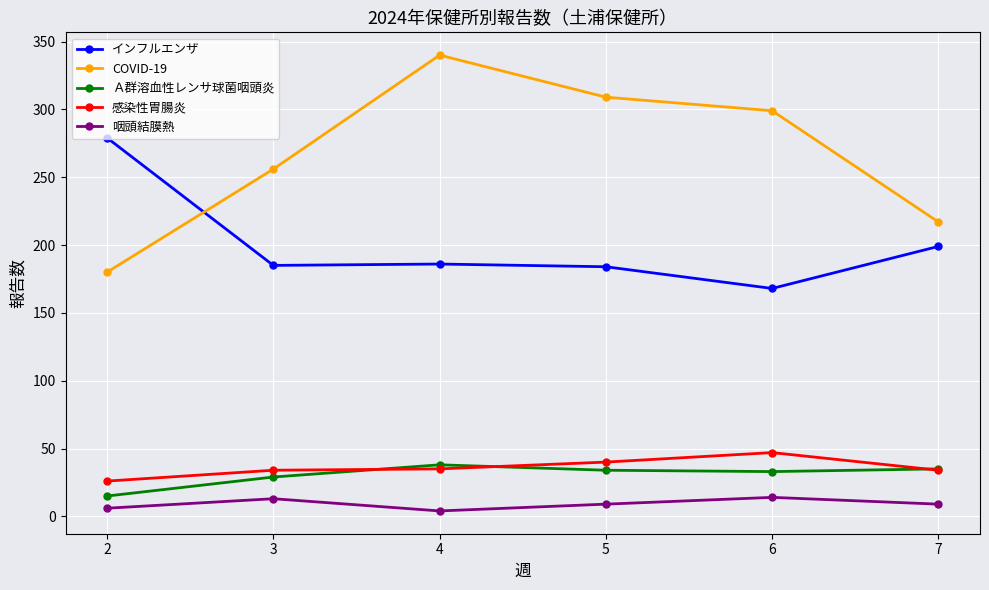

What are all the series names shown in the legend?

インフルエンザ, COVID-19, Ａ群溶血性レンサ球菌咽頭炎, 感染性胃腸炎, 咽頭結膜熱